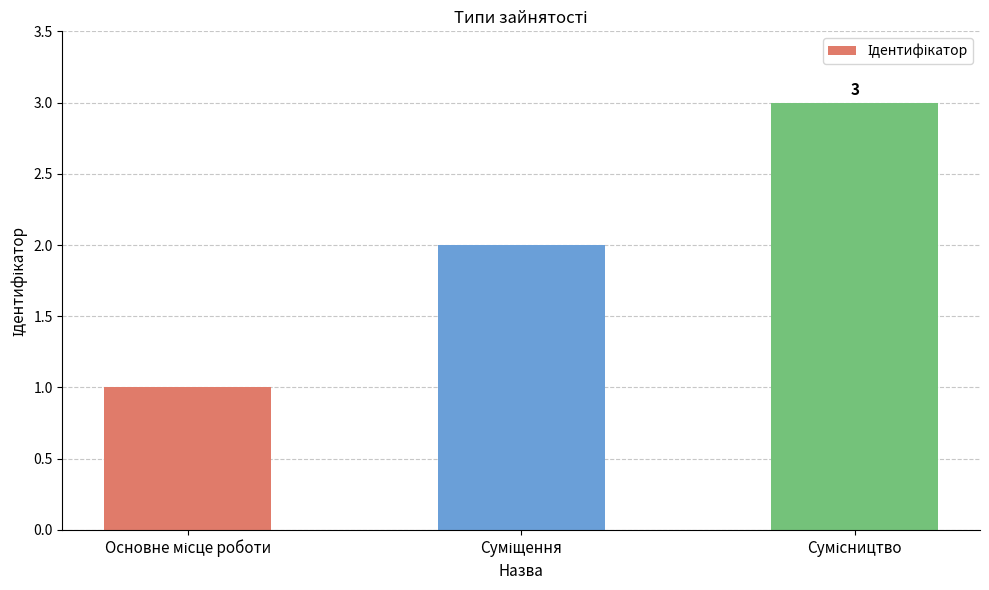

Are the bars horizontal?

No